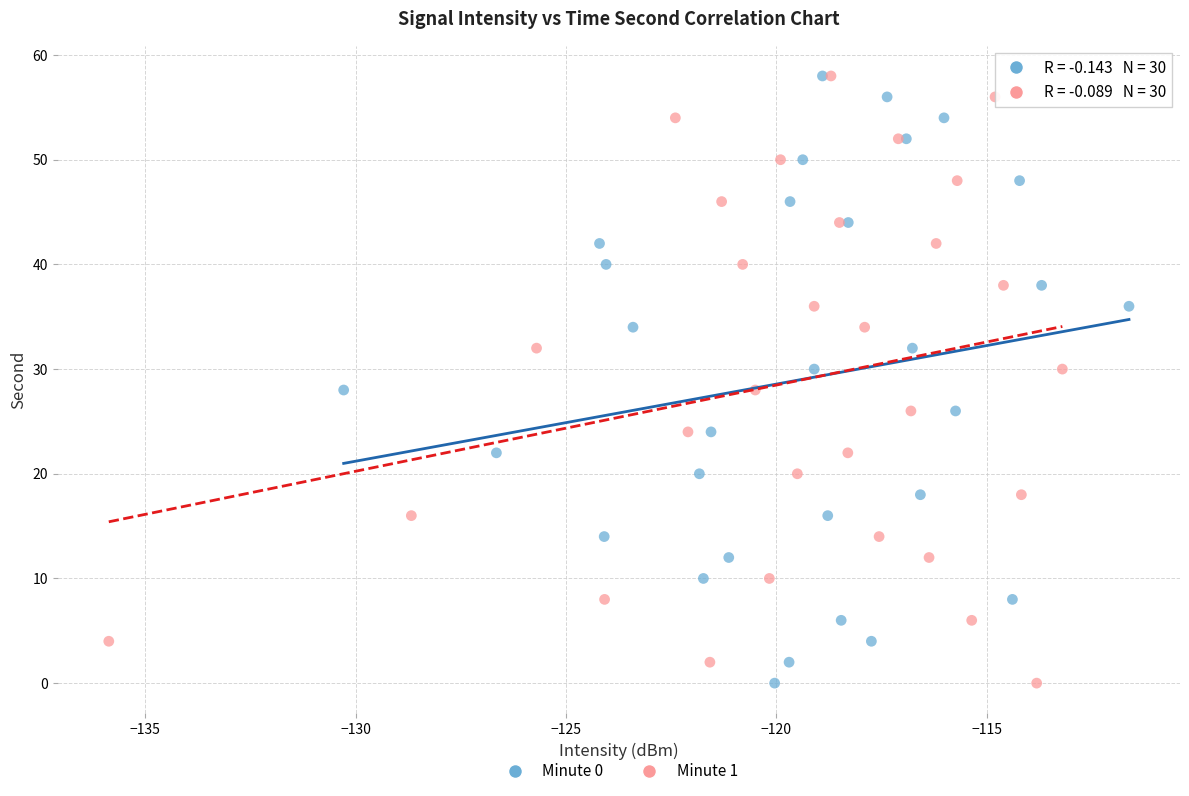

What are all the series names shown in the legend?

Minute 0, Minute 1